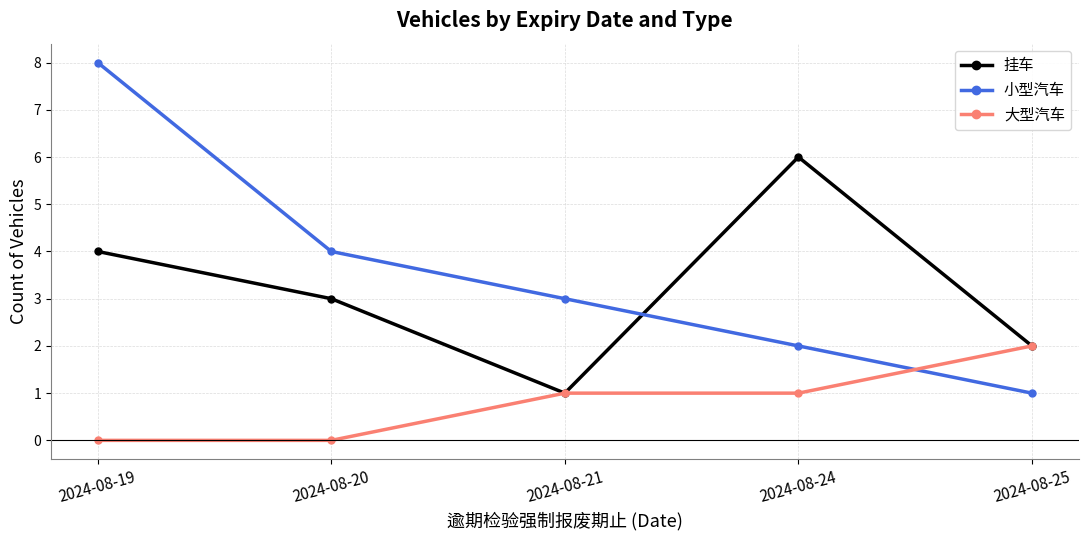

Does the chart have visible grid lines?

Yes